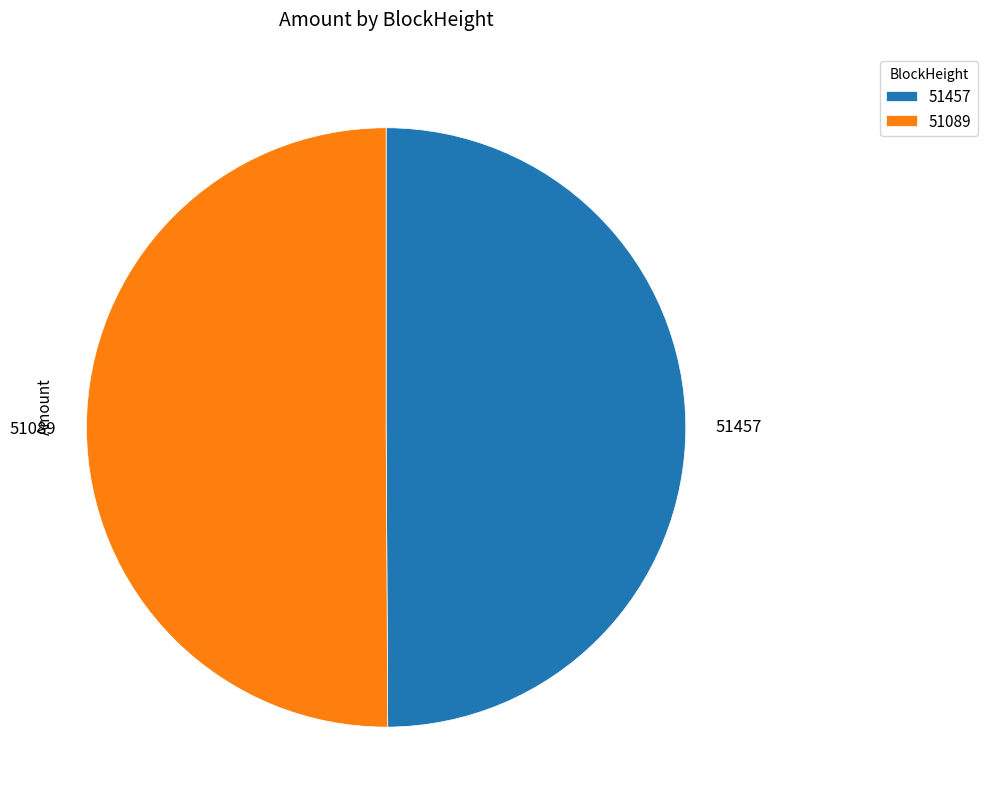

Approximately how many times larger is the value at 51457 compared to 51089?

1.0